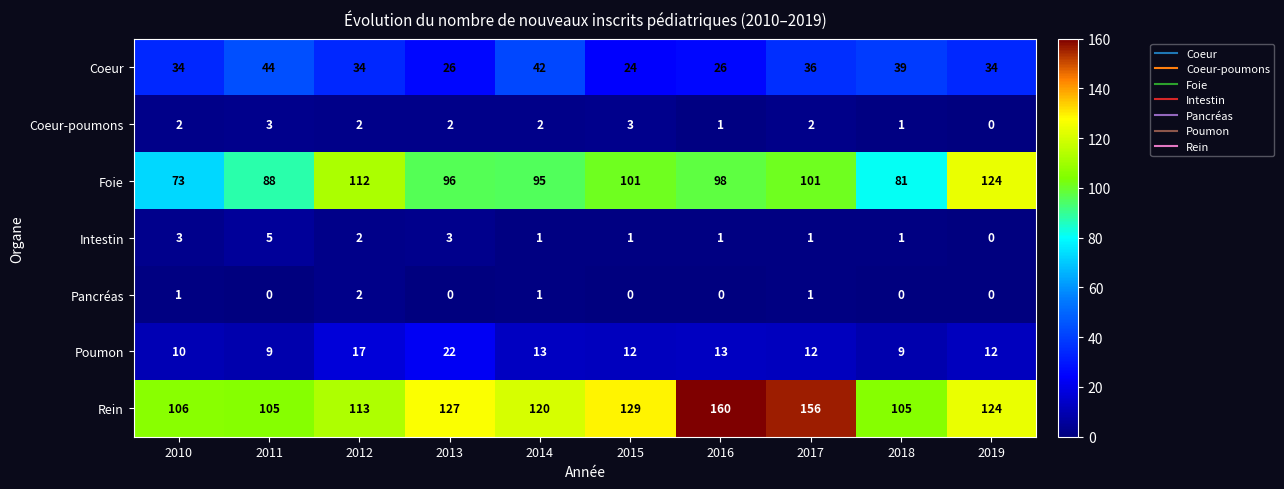

At which label does Poumon first exceed 12?

2012